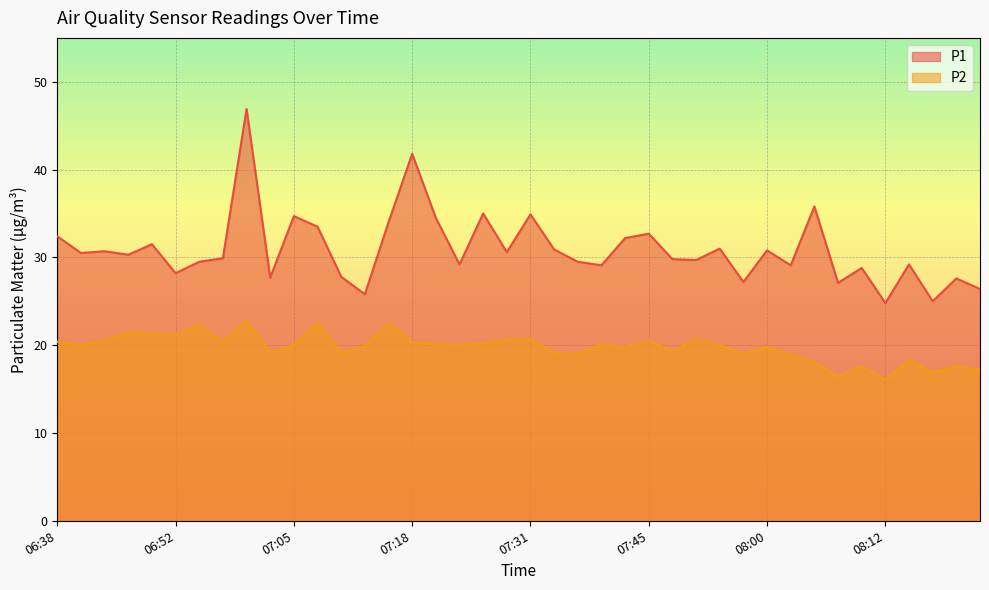

What is the value of the P2 point at the 35th from the left?

17.6